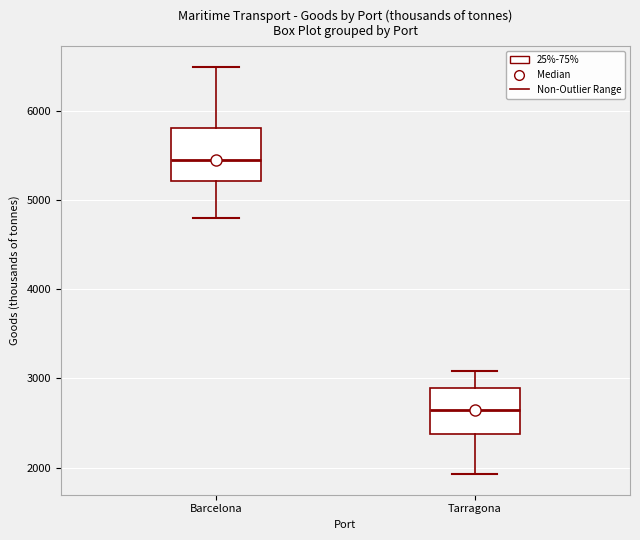

Reading left to right, transcribe this box plot: for each box, give where its median line is, the range the box spans, and where its two whiskers end, as read against the y-axis. The values are not printed on the chart, so give them approximately, as read against the axis.

Barcelona: median 5400, box 5200 to 5800, whiskers 4800 to 6500
Tarragona: median 2600, box 2400 to 2900, whiskers 1900 to 3100